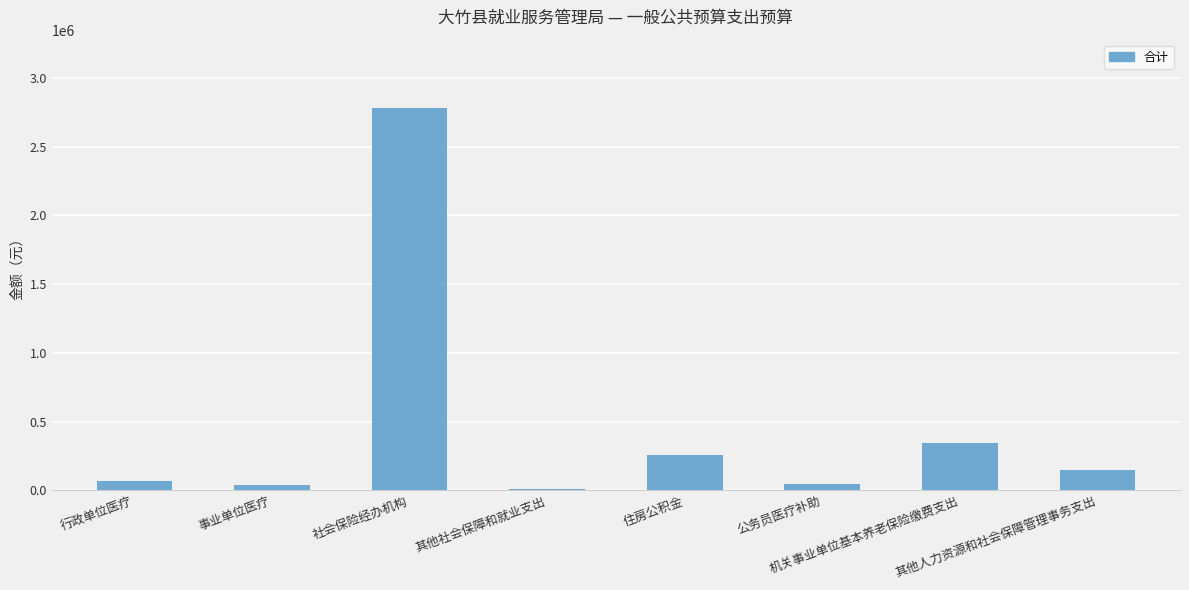

Where does the data first go above 150000?

社会保险经办机构